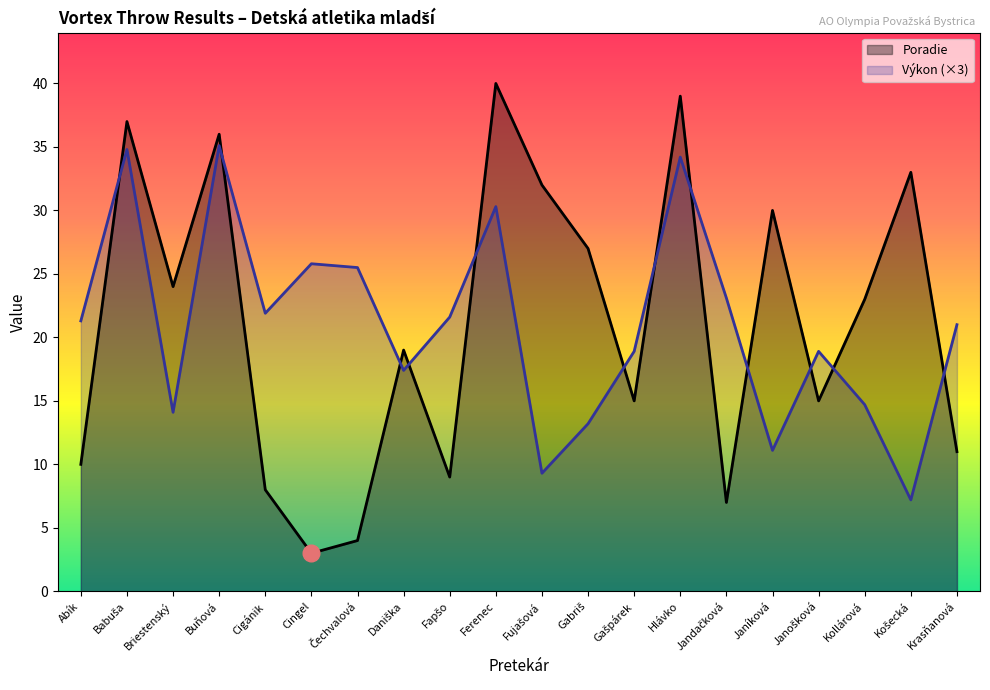

What is the difference between the maximum and minimum values in the Poradie series?

37.0